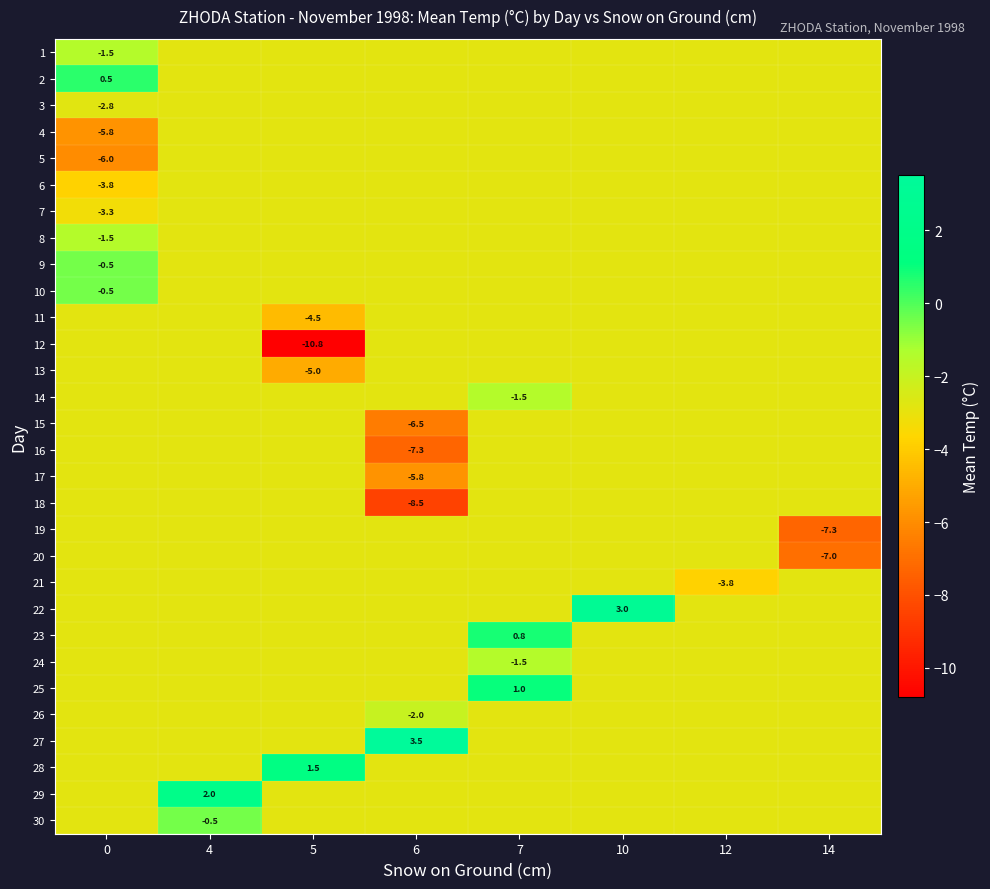

Between 5 and 12, which series saw the biggest shift?

row_11